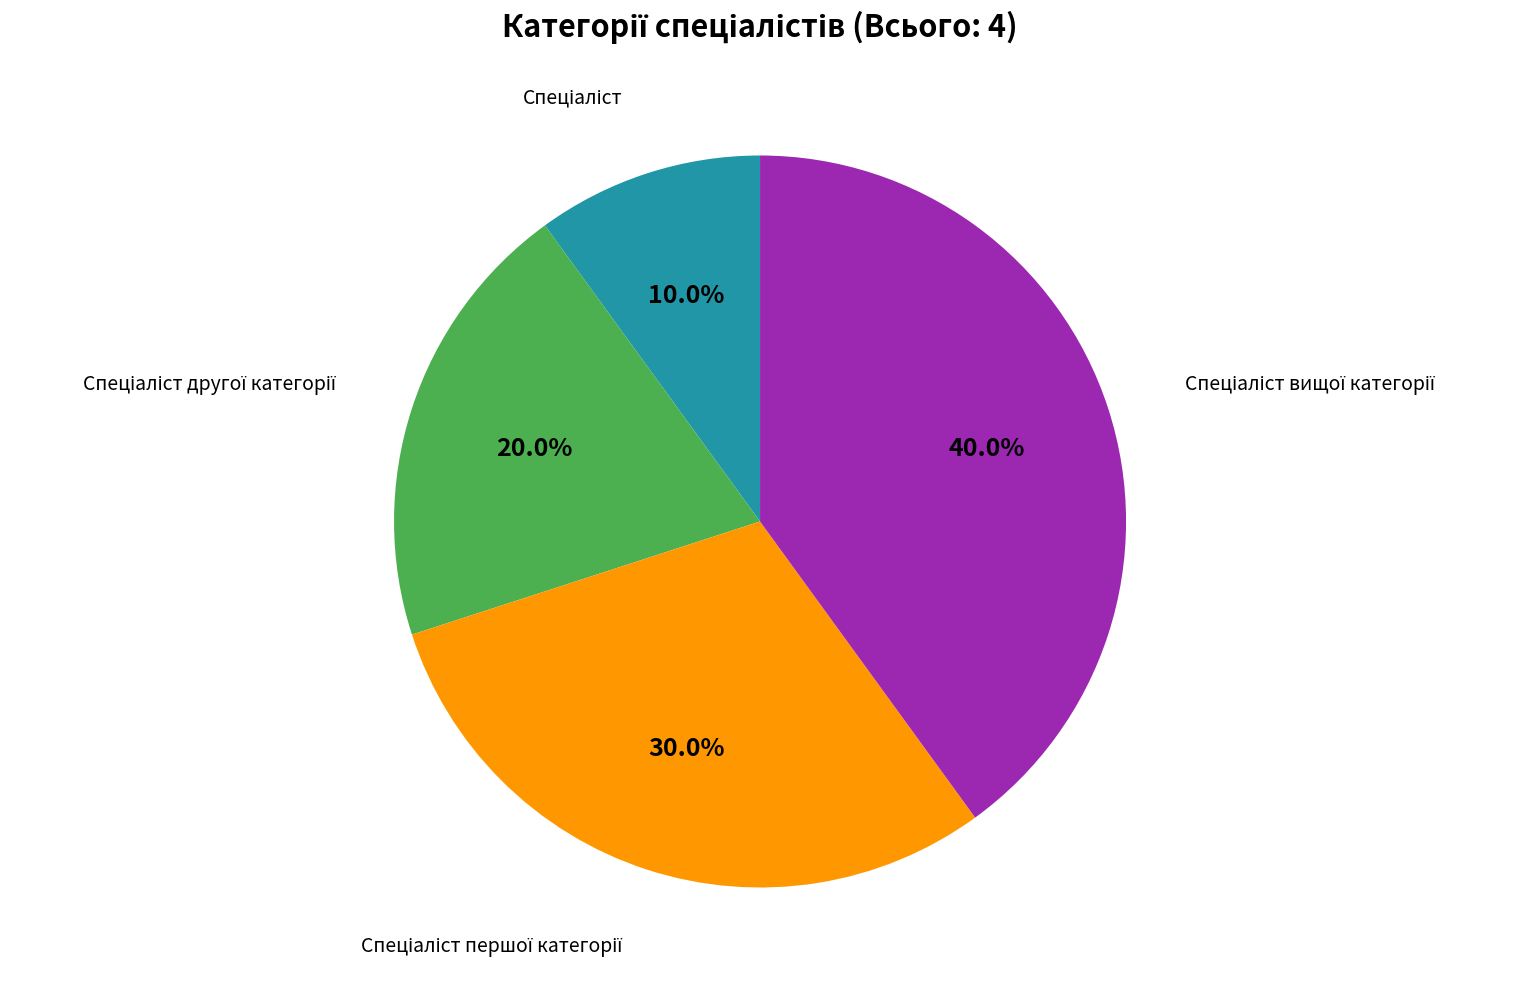

Is there any slice that represents more than half of the pie?

No